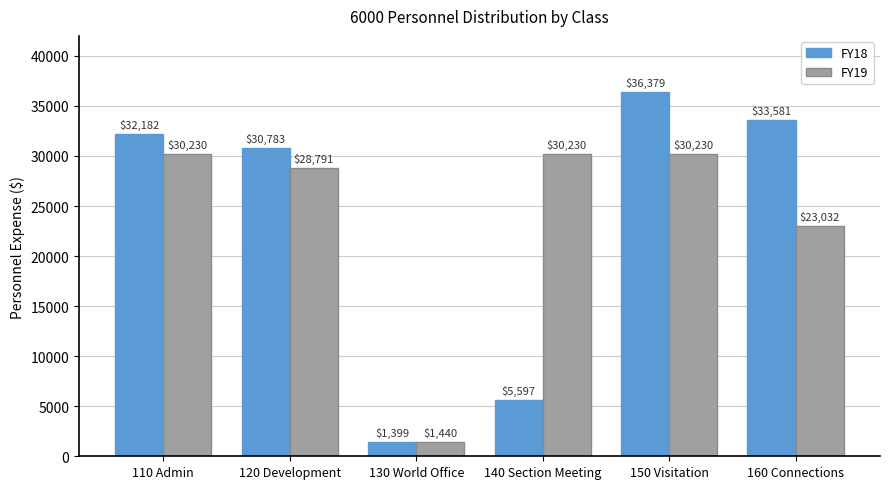

The FY18 series shows 56075.3 at 160 Connections. True or false?

False